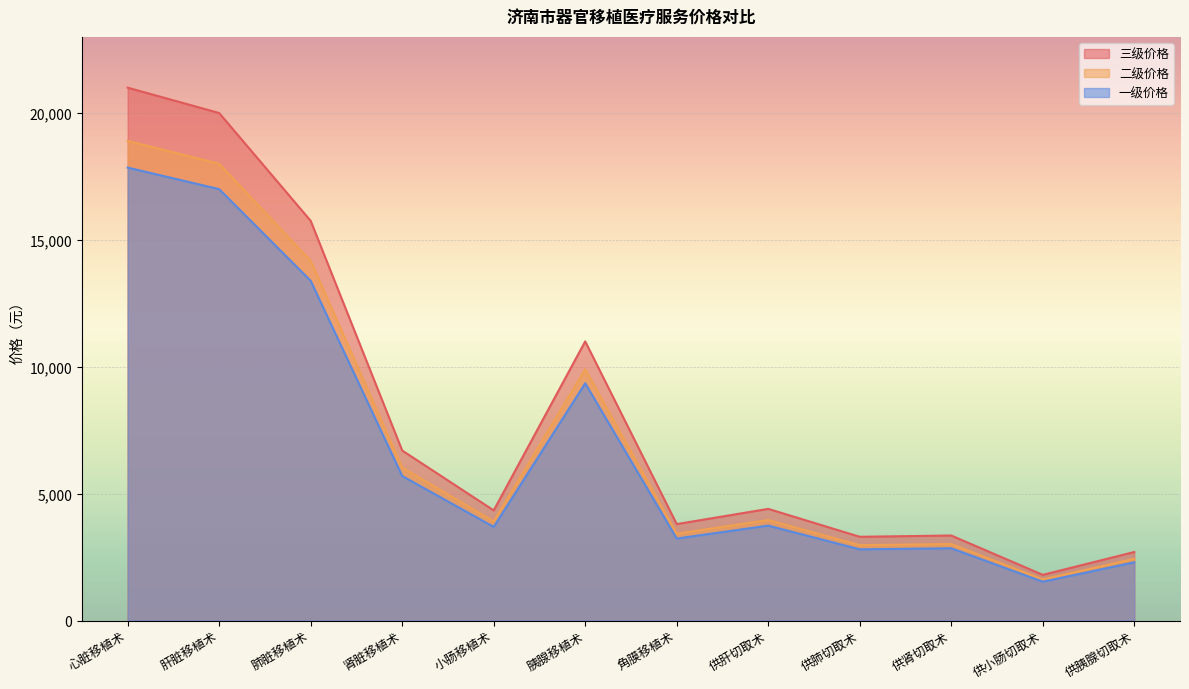

What is the difference between the highest and lowest values at 心脏移植术?

3150.0